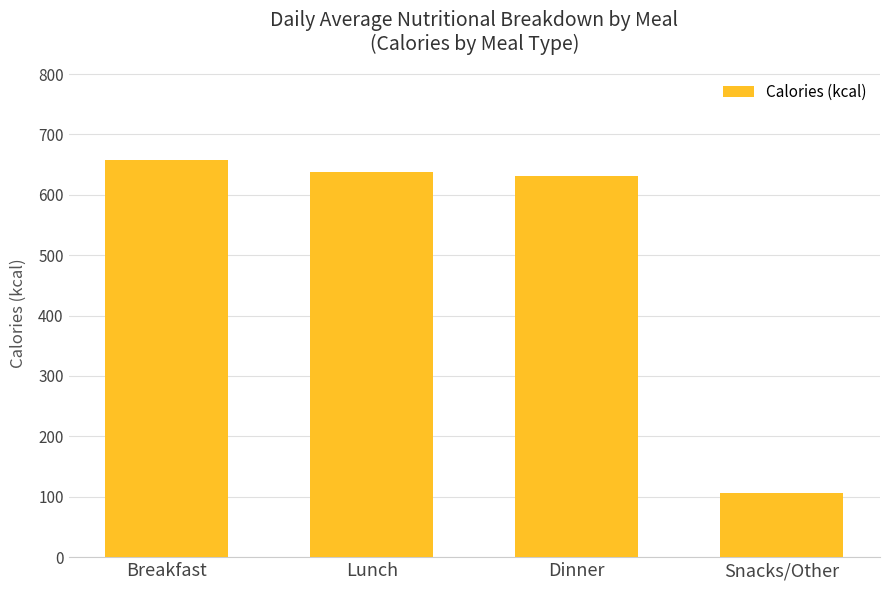

How many values are below 638?

2